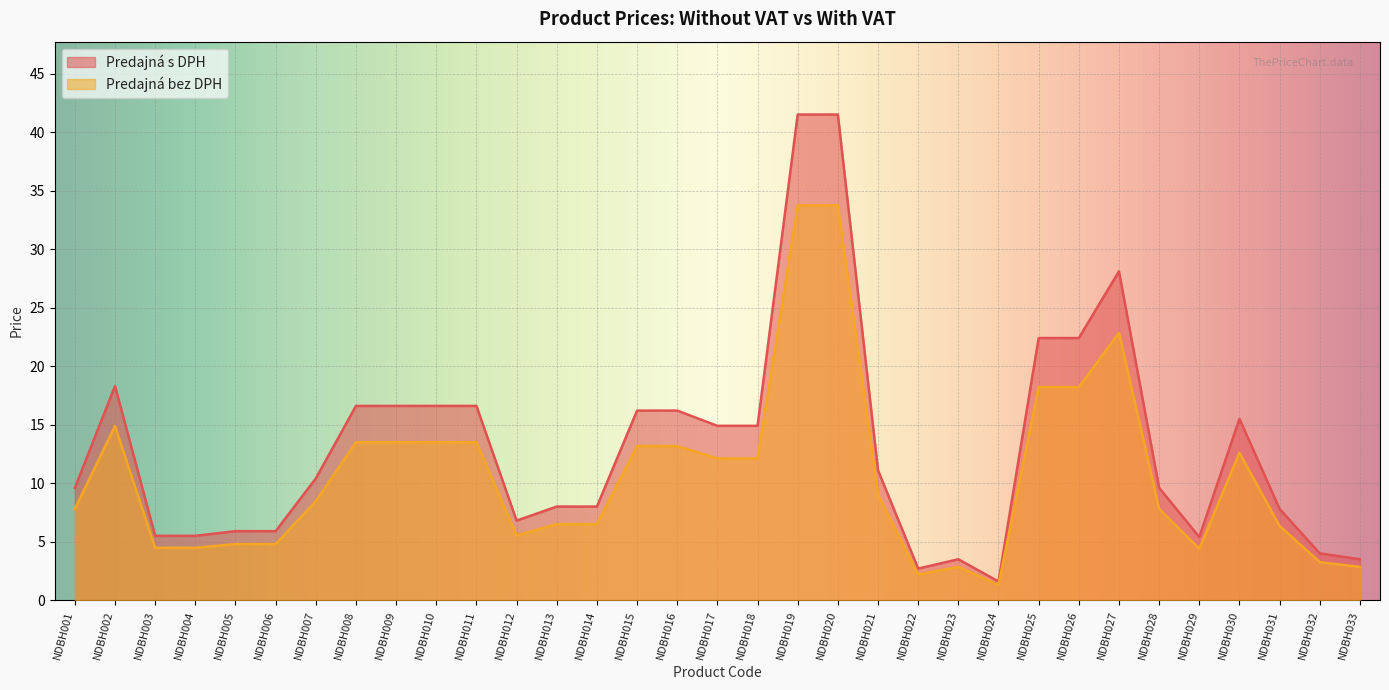

At which category is the sum across all series the highest?

NDBH019